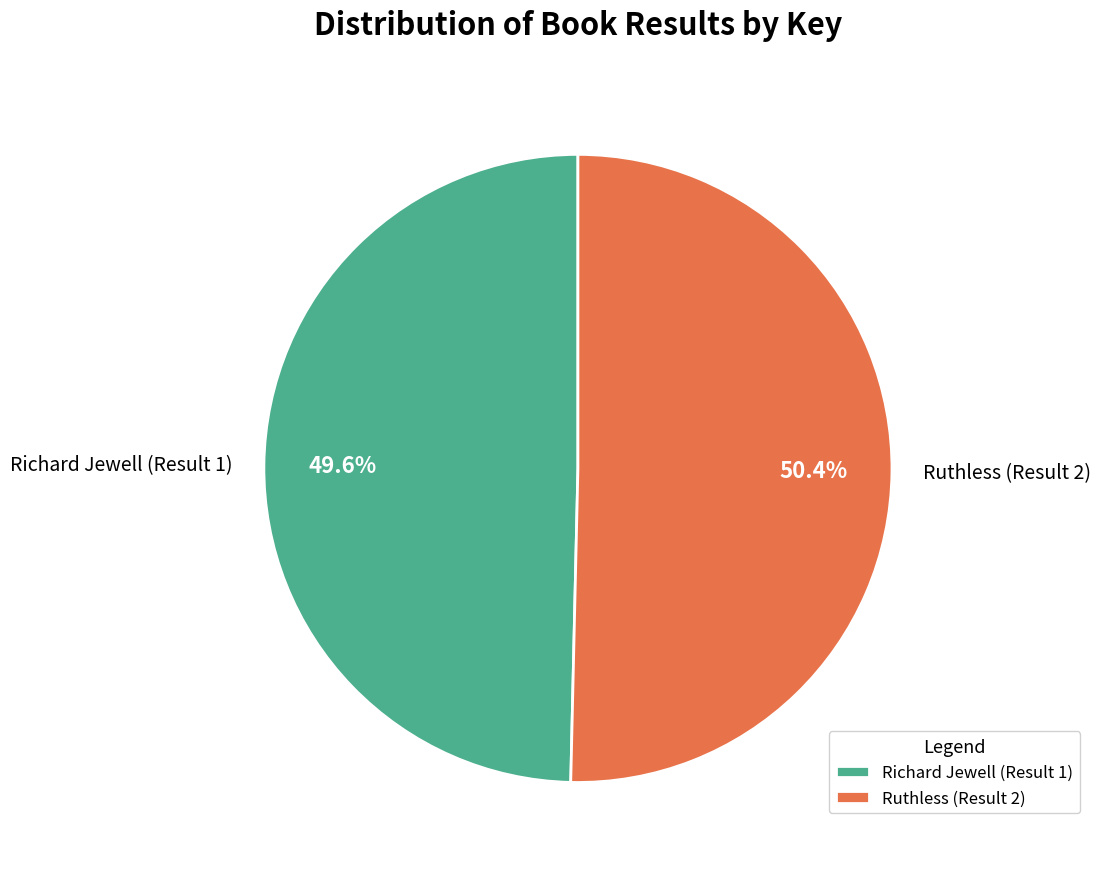

Is it true that Ruthless (Result 2) is 62% of the pie?

False